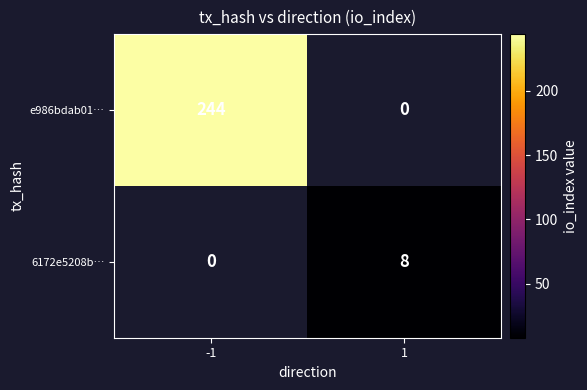

Count the number of categories in the chart.

2